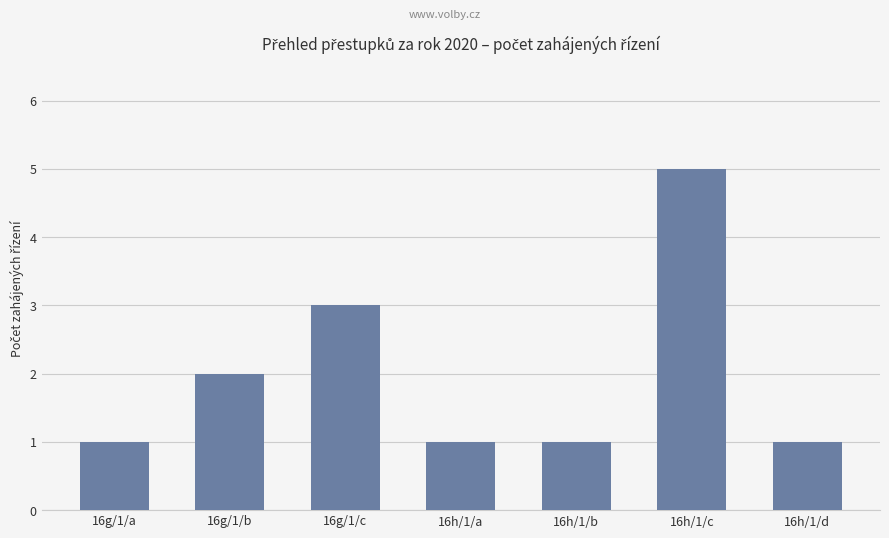

Count the values in the range 1 to 3.

6